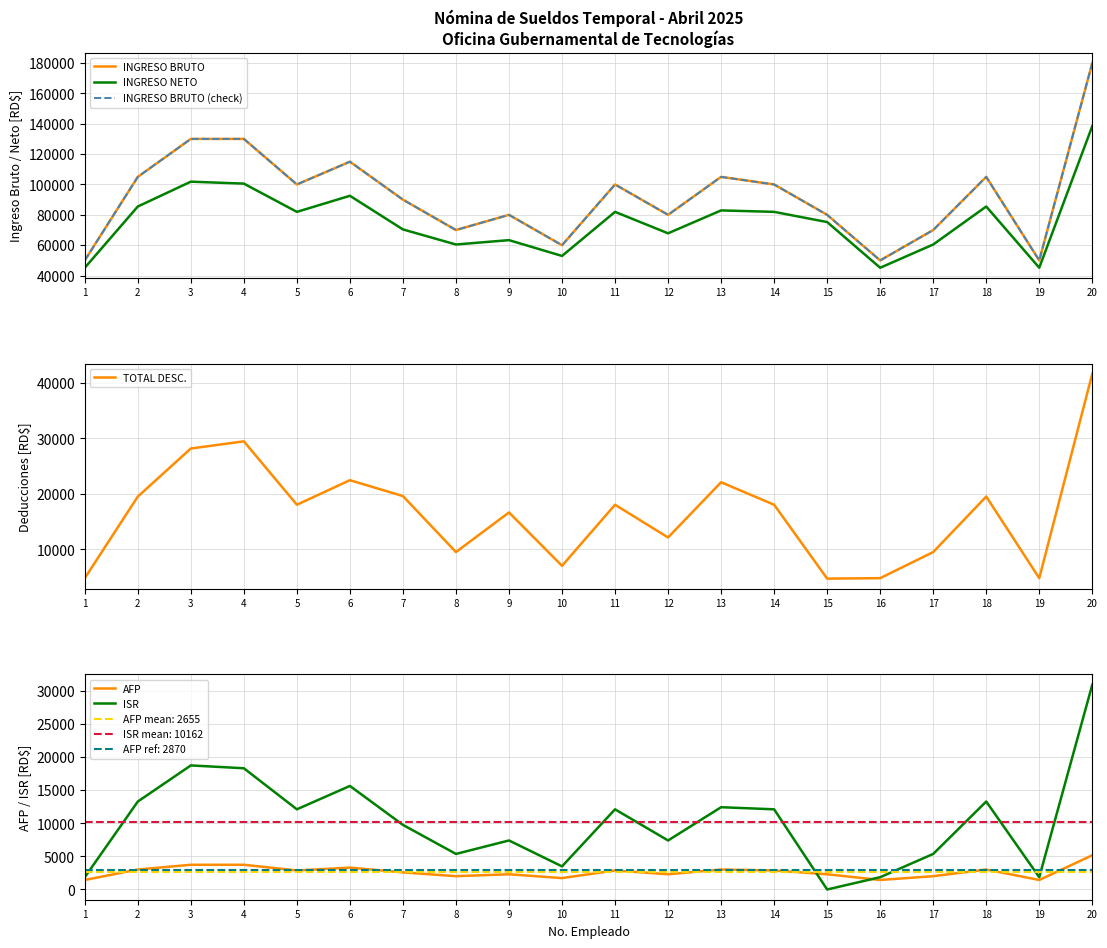

Rank the series by their maximum value, from highest to lowest.

INGRESO BRUTO, INGRESO BRUTO (check), INGRESO NETO, TOTAL DESC., ISR, AFP